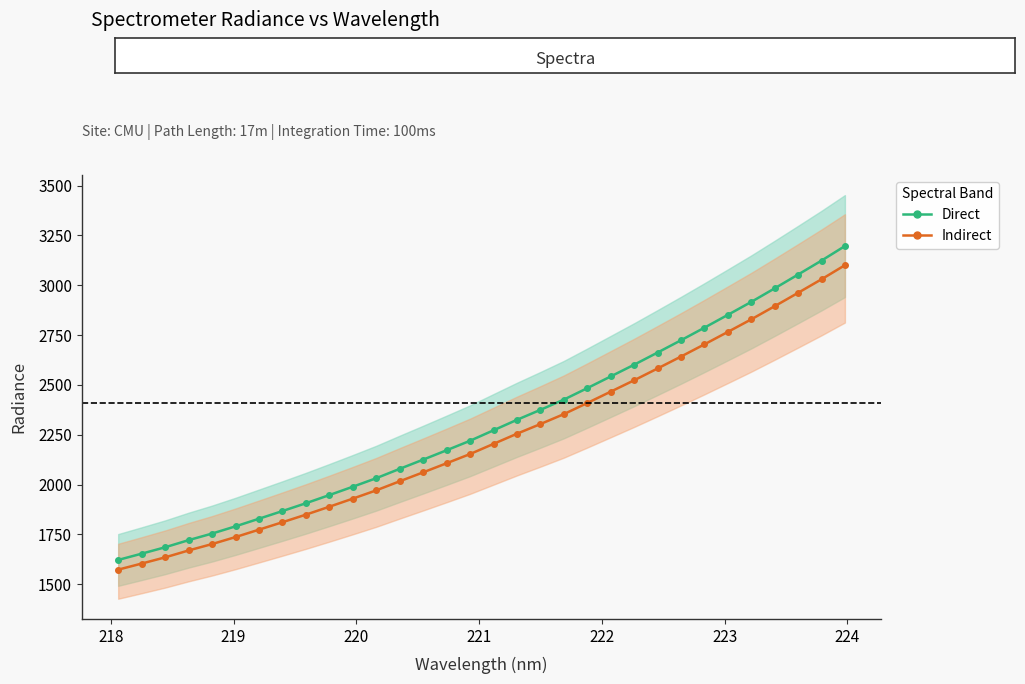

What is the difference between the maximum and minimum values in the Indirect series?

1527.0